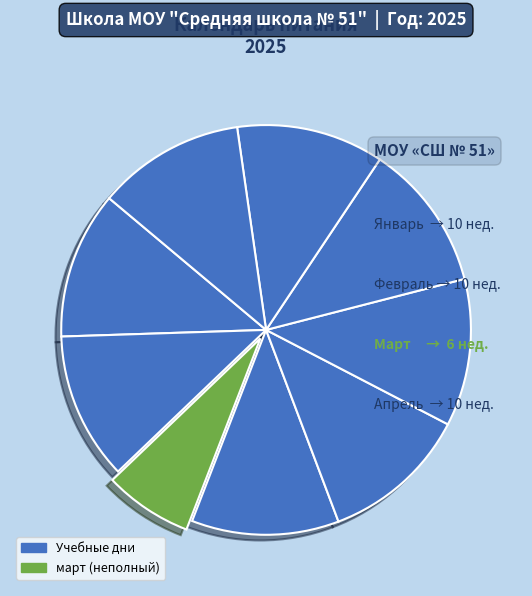

To the nearest percent, what is the average slice percentage?

11%